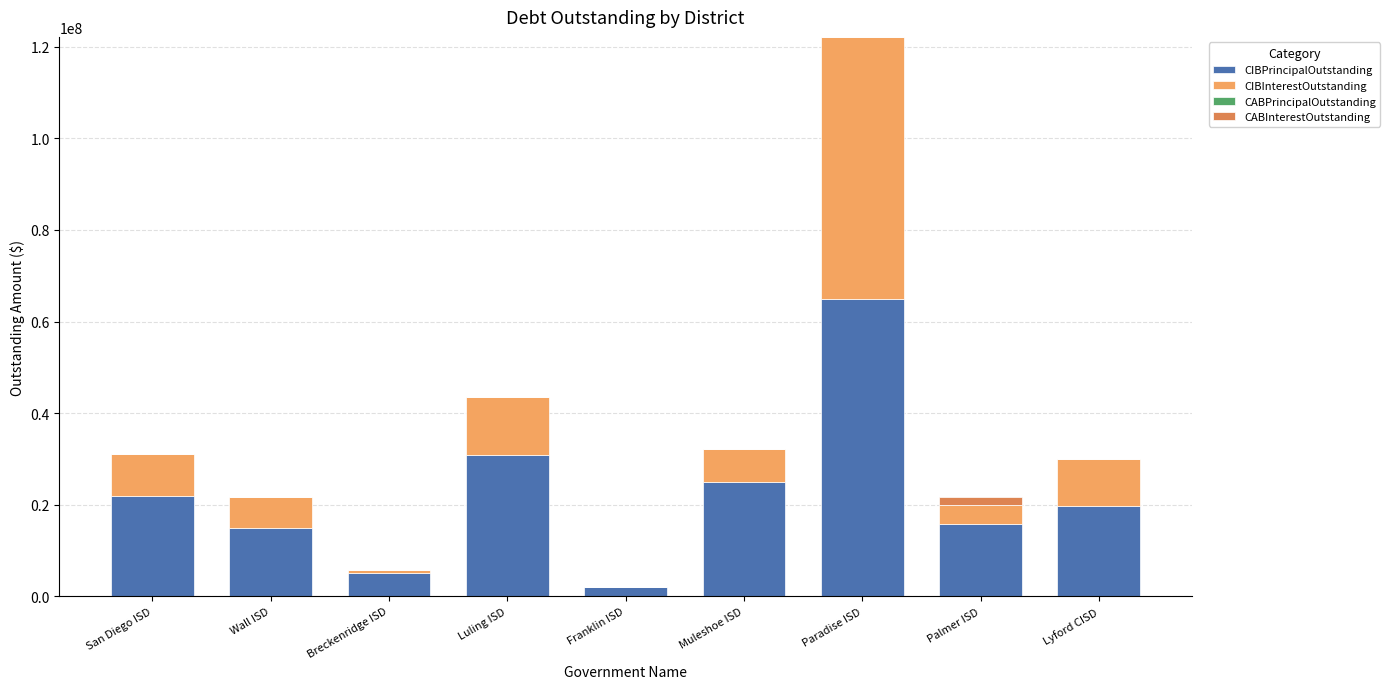

What is the total value across all series at Lyford CISD?

30081100.0